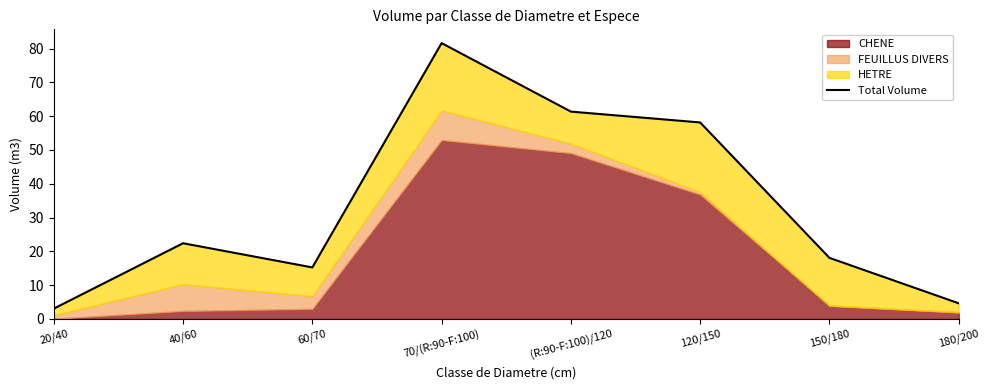

Rank the categories by value from highest to lowest.

70/(R:90-F:100), (R:90-F:100)/120, 120/150, 40/60, 150/180, 60/70, 180/200, 20/40